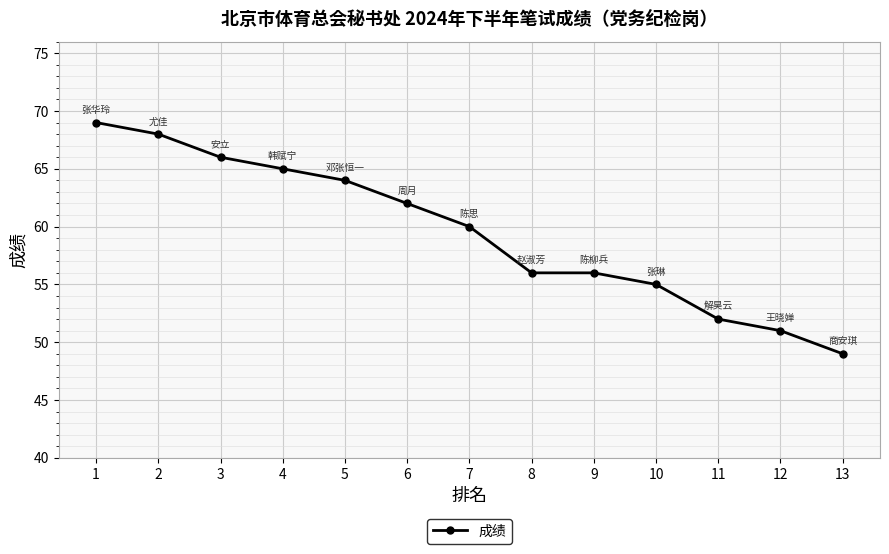

Does the chart display data point markers on the line(s)?

Yes